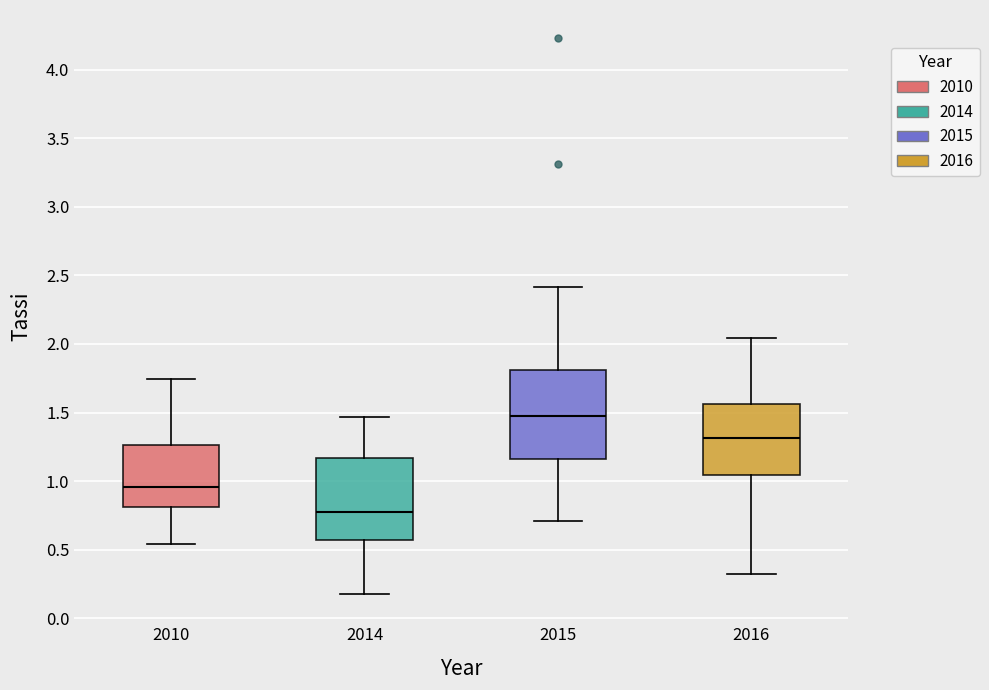

Where is the lower edge of the box at x = 2010 on the y-axis? The values are not printed on the chart, so give them approximately, as read against the axis.

0.80